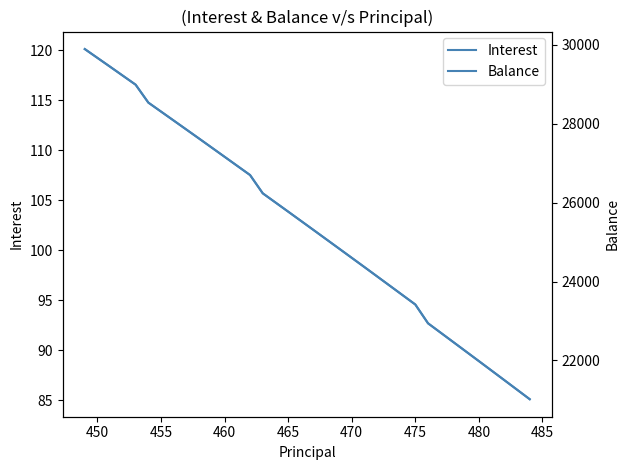

What is the label of the 2nd point from the left?

450